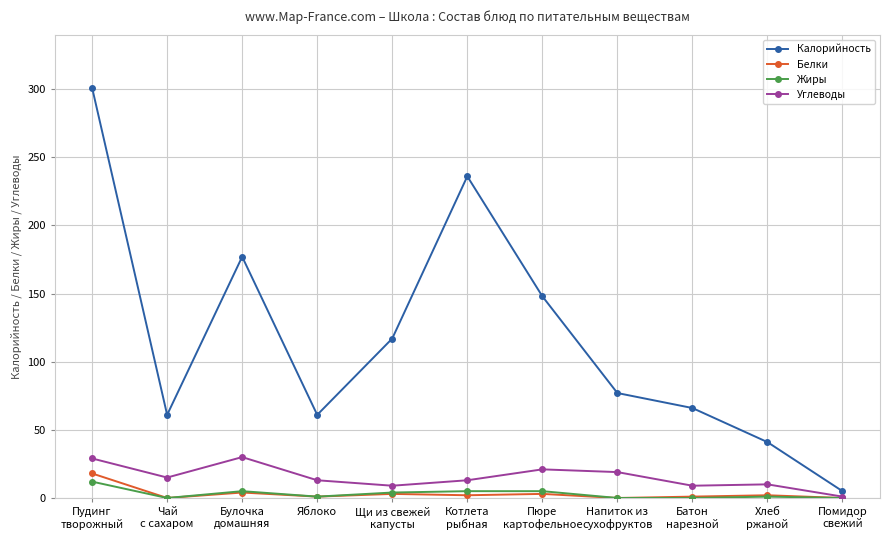

Count the number of categories in the chart.

11